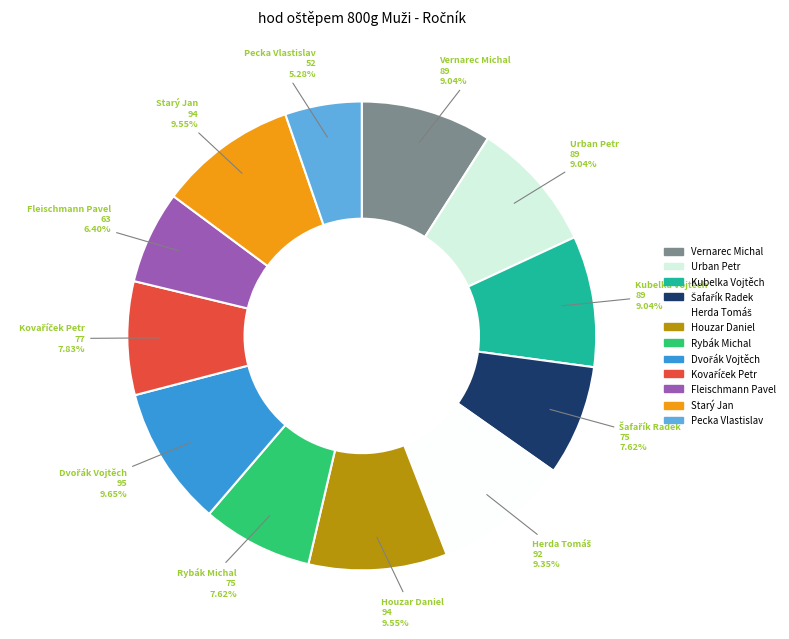

Is the sum of Starý Jan and Urban Petr greater than half?

No